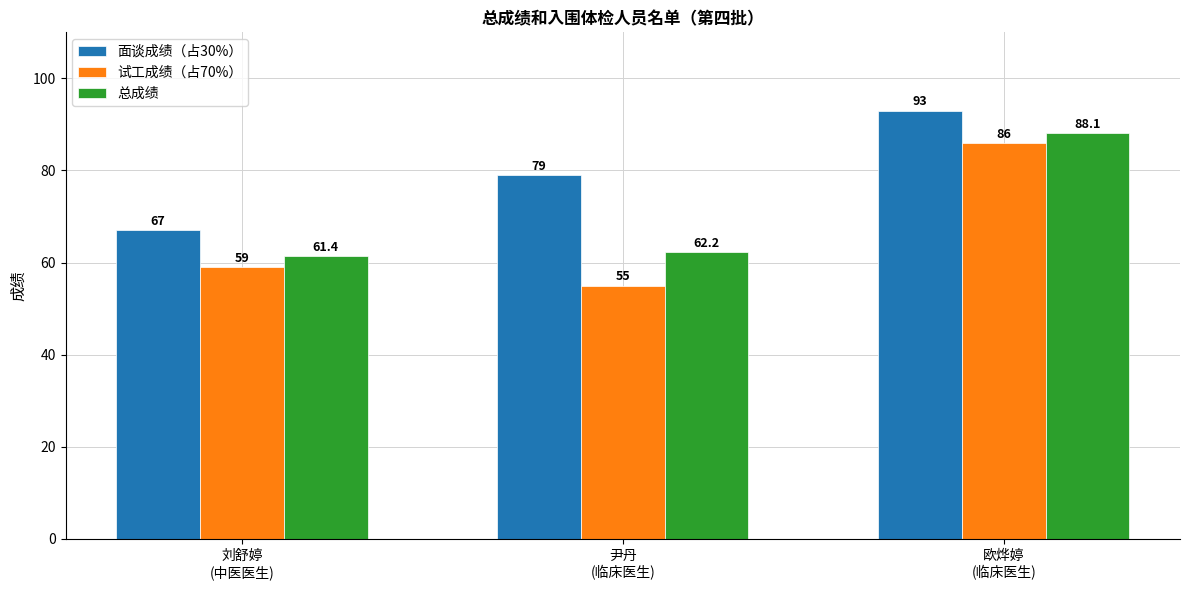

Between 刘舒婷
(中医医生) and 欧烨婷
(临床医生), which series saw the biggest shift?

试工成绩（占70%）